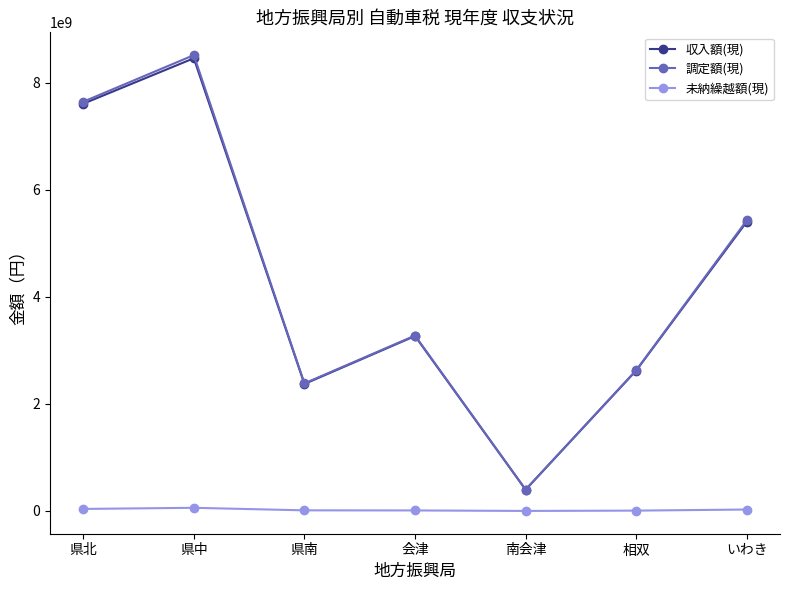

At how many categories does at least one series exceed 6260654622?

2